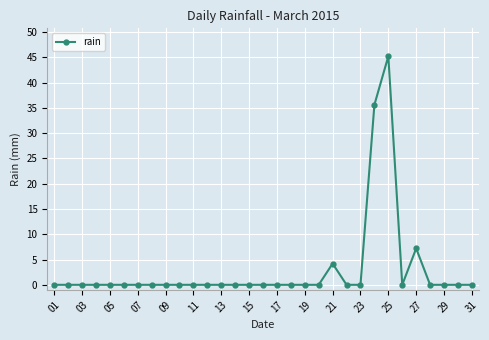

What is the maximum value shown in the chart?

45.2